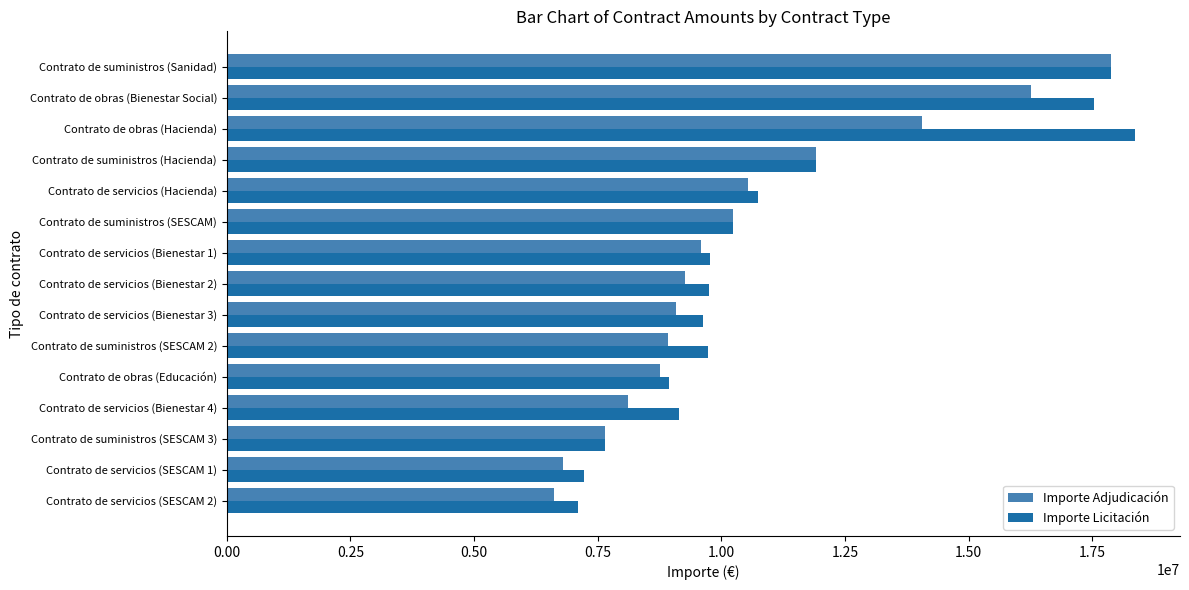

What is the smallest value displayed?

6611867.8